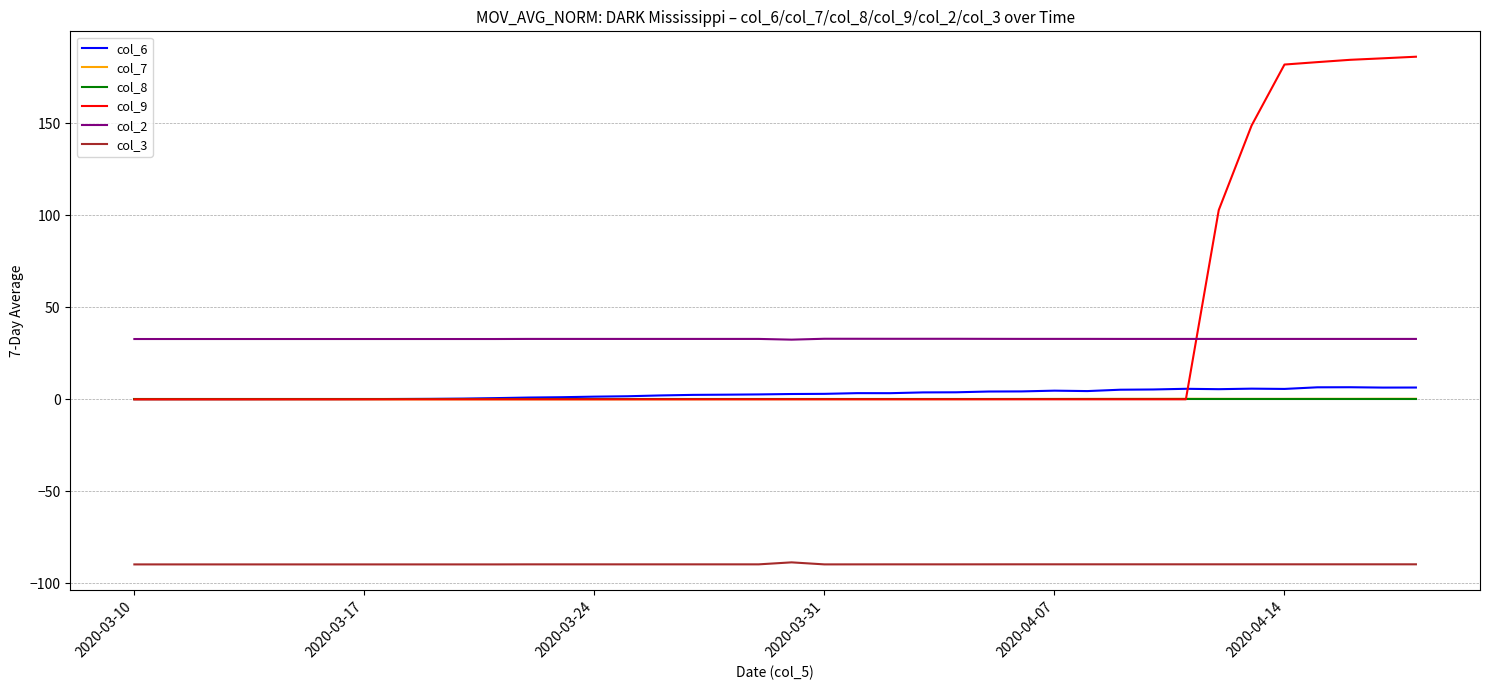

How many lines are shown in the chart?

6